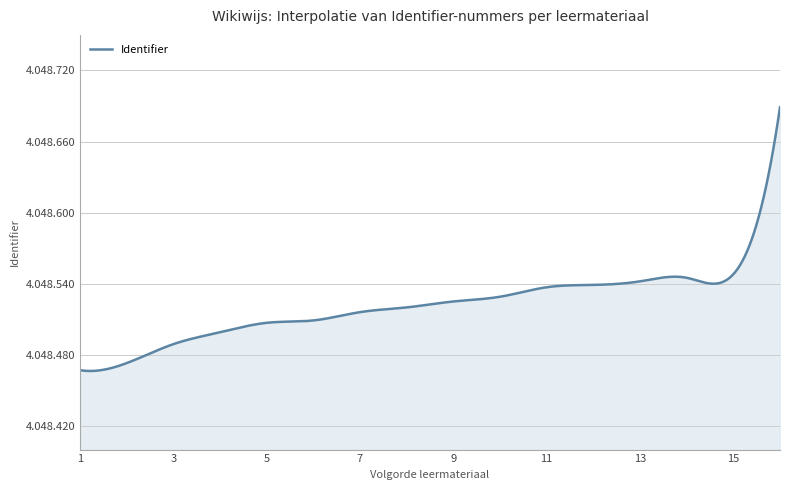

Does the chart have visible grid lines?

Yes